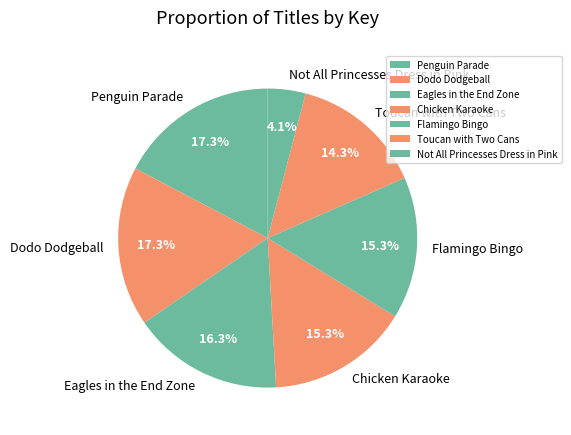

How many segments does this pie chart have?

7